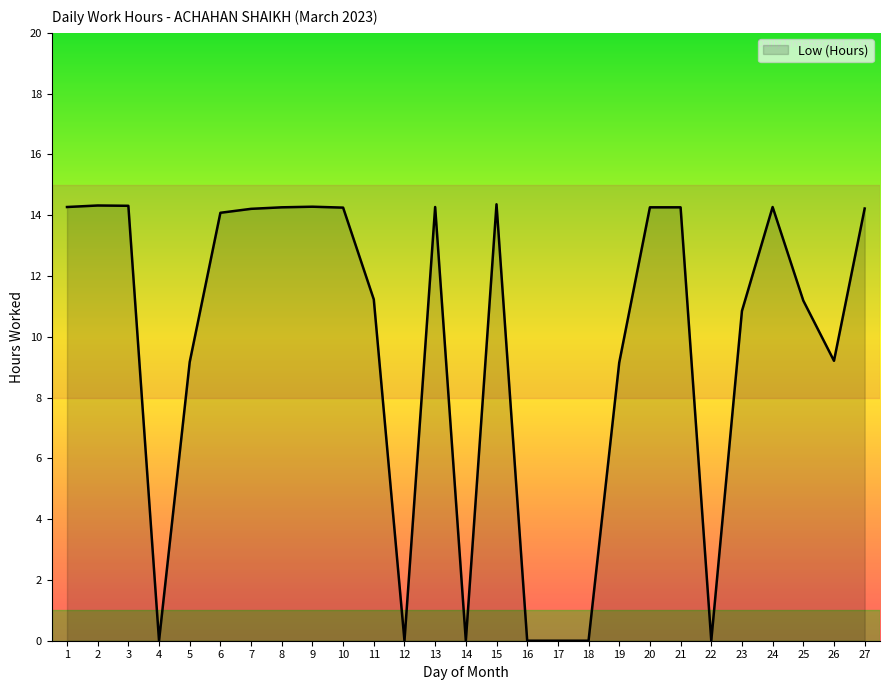

True or false: the data shows 14.3 at 1.

True